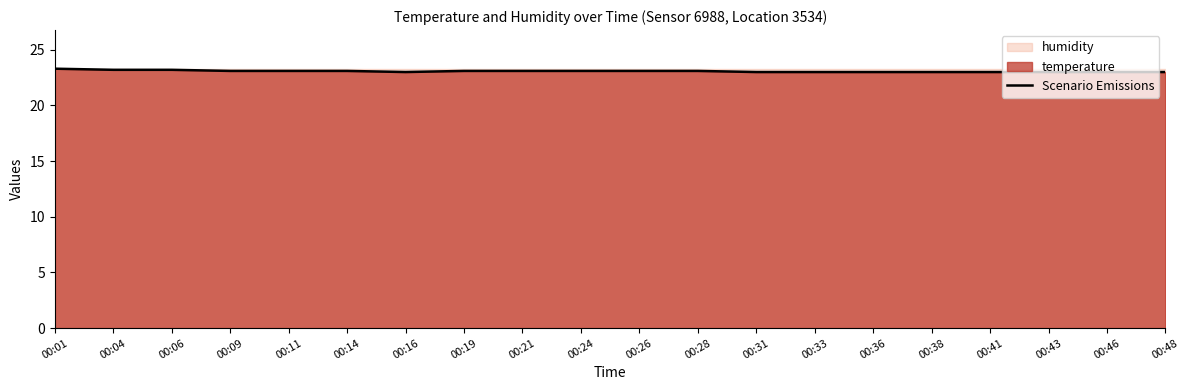

Reading right to left, transcribe all the data shown in this chart.

00:48=23.0	00:46=23.0	00:43=23.0	00:41=23.0	00:38=23.0	00:36=23.0	00:33=23.0	00:31=23.0	00:28=23.1	00:26=23.1	00:24=23.1	00:21=23.1	00:19=23.1	00:16=23.0	00:14=23.1	00:11=23.1	00:09=23.1	00:06=23.2	00:04=23.2	00:01=23.3